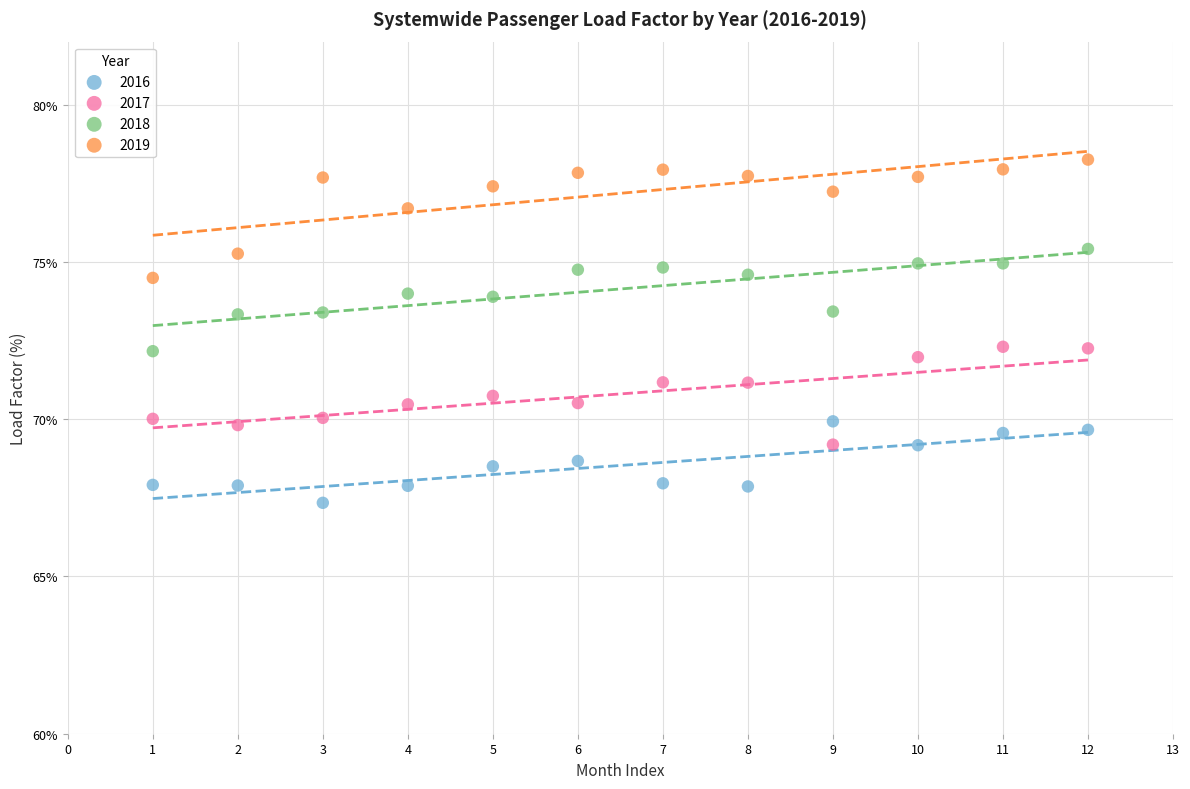

Across all data points, what is the range of X values (max minus min)?

11.0